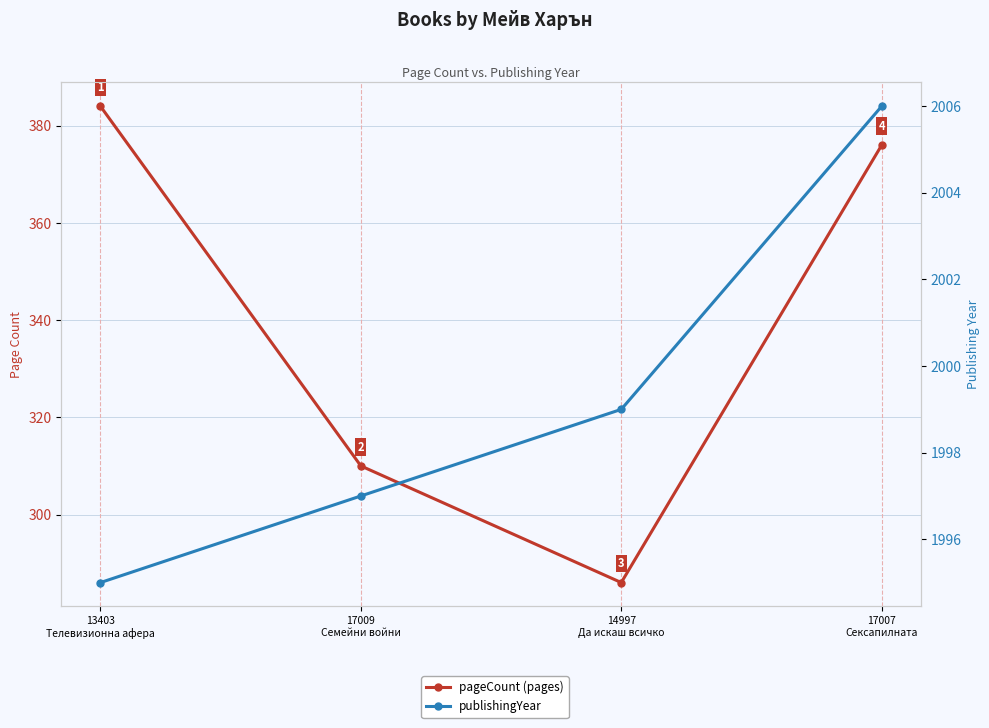

What is the minimum value shown in the chart?

286